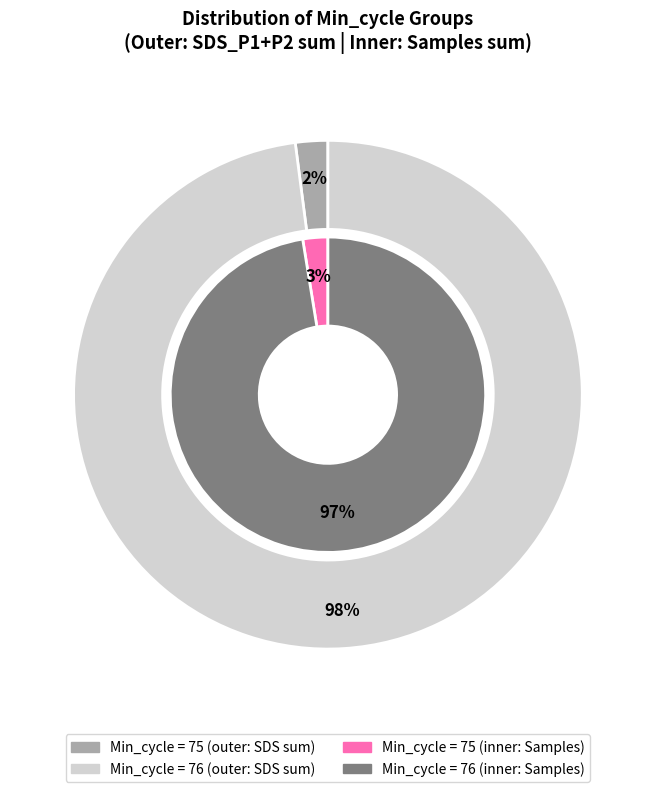

Is 30 the majority of the pie?

No